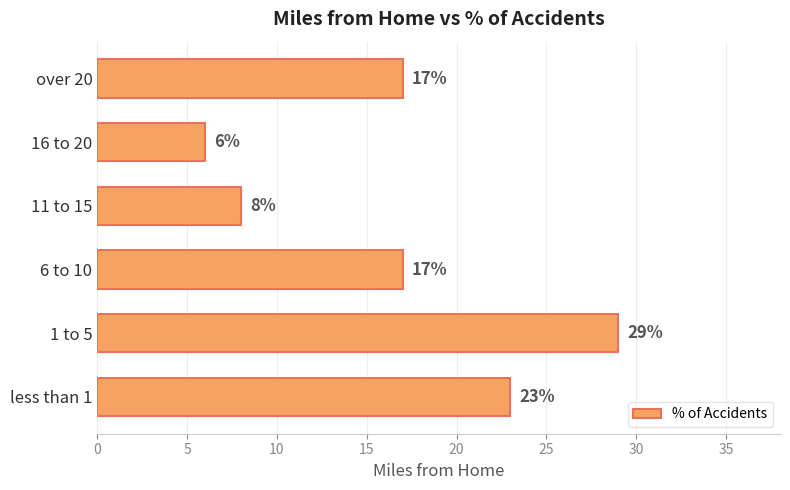

What is the sum of all values?

100